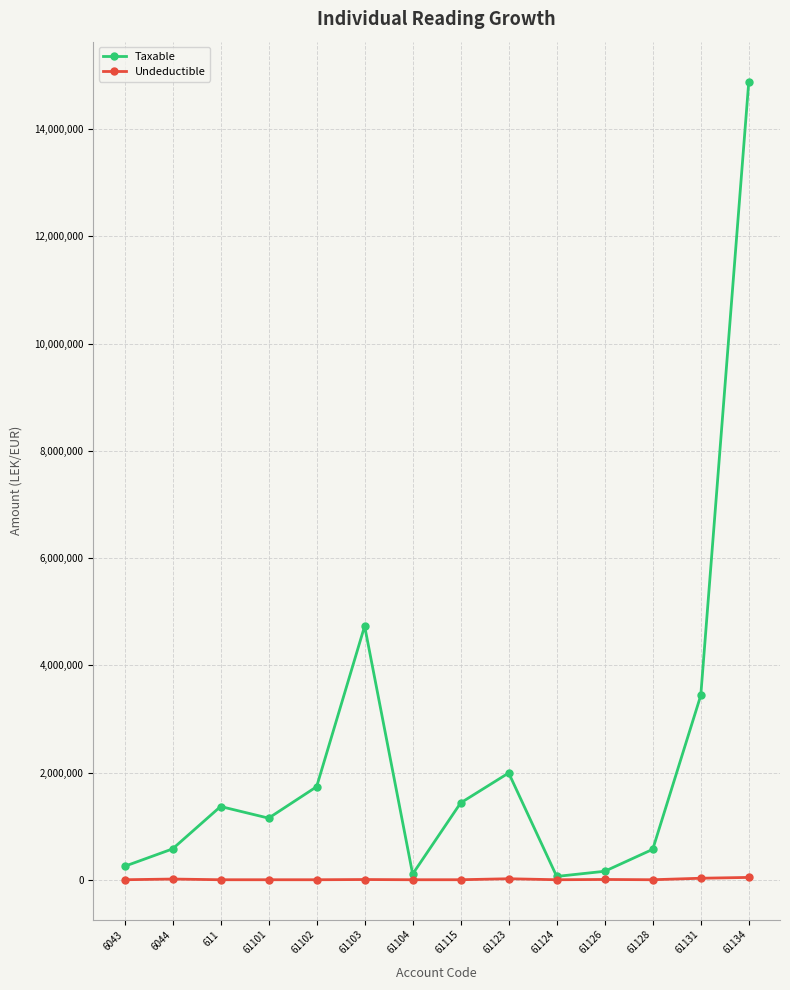

What is the total value across all series at 61102?

1735151.5